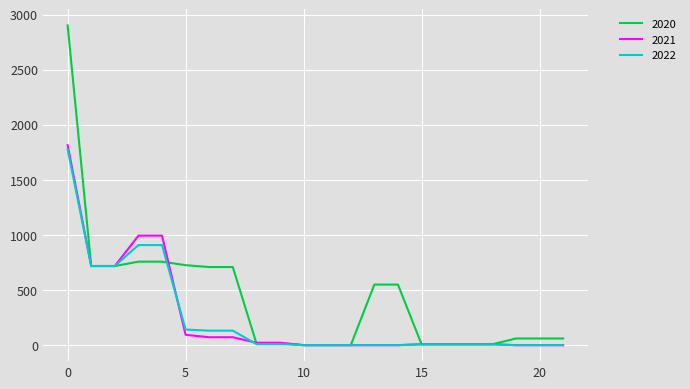

What is the greatest value displayed?

2902.9